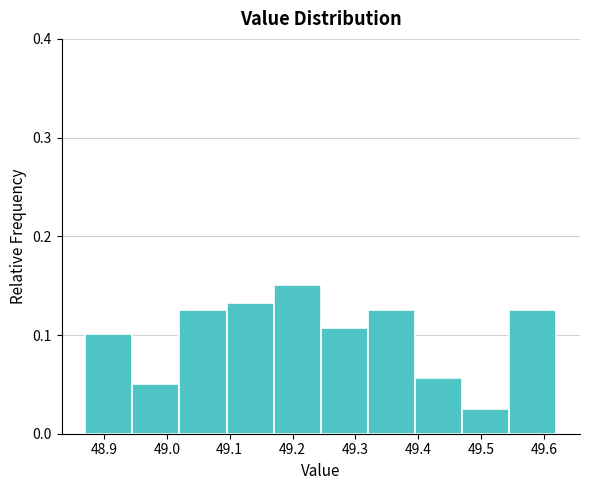

Over which range of the x-axis is the bar tallest?

49.170 to 49.245